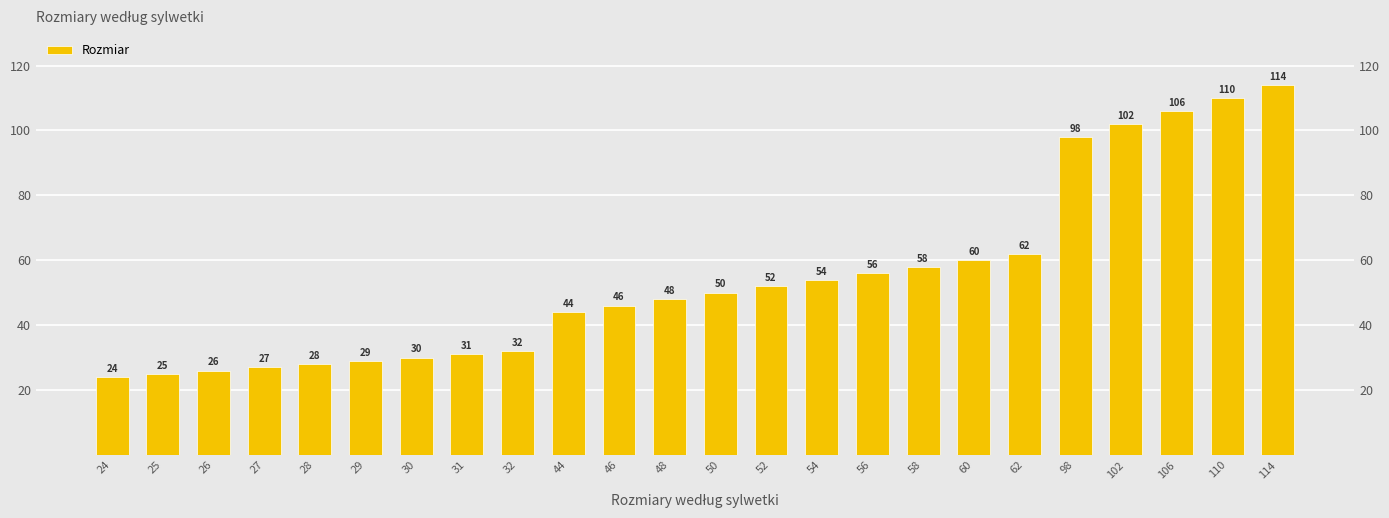

What is the change in value from 29 to 31?

+2